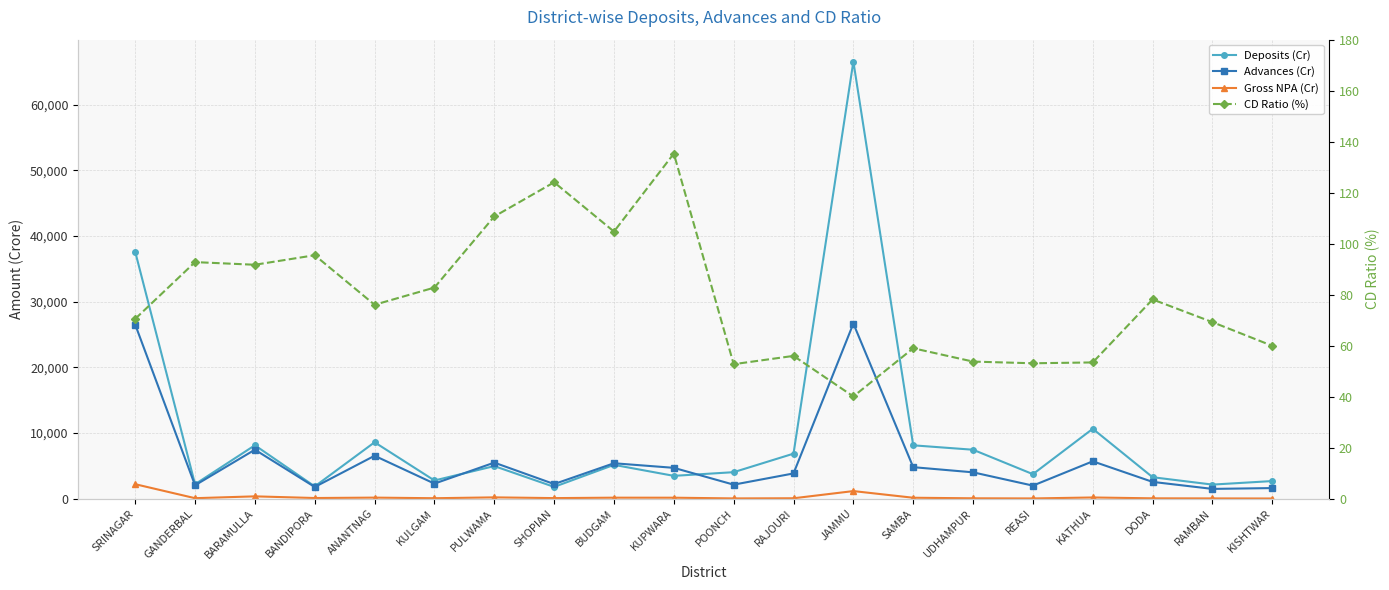

After their last crossing, which series has the higher values: Gross NPA (Cr) or CD Ratio (%)?

CD Ratio (%)